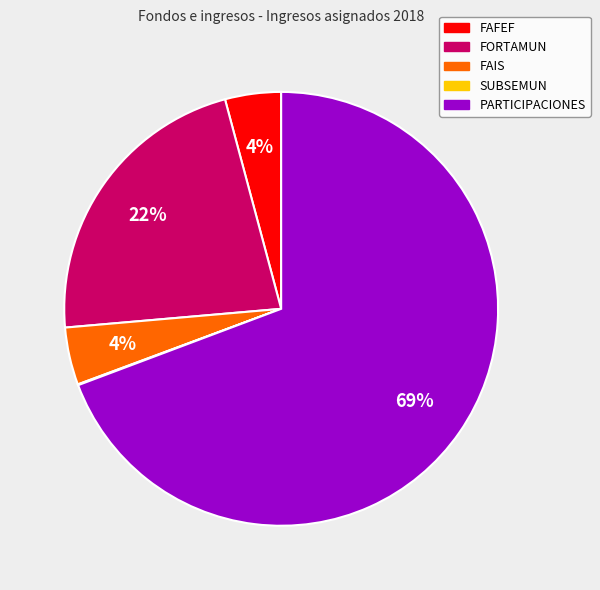

To the nearest percent, what is the average slice percentage?

20%